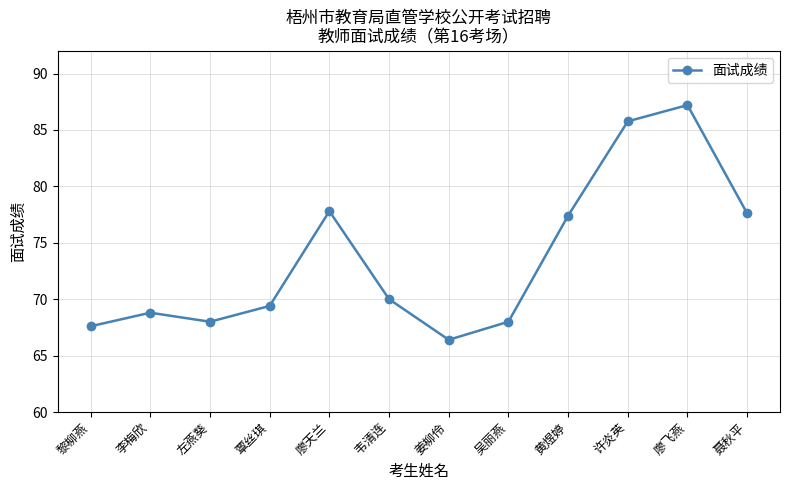

At which category does the chart reach its peak across all series?

廖飞燕